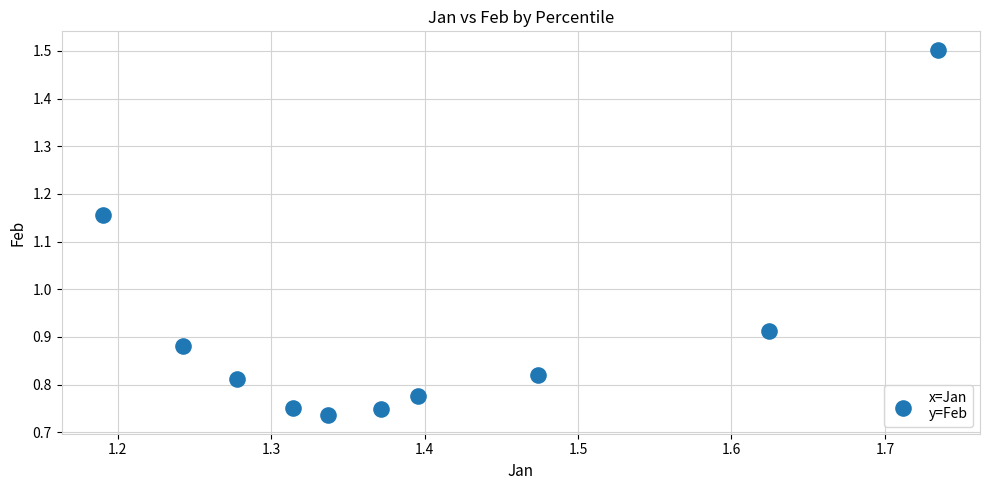

What is the average X value?

1.4